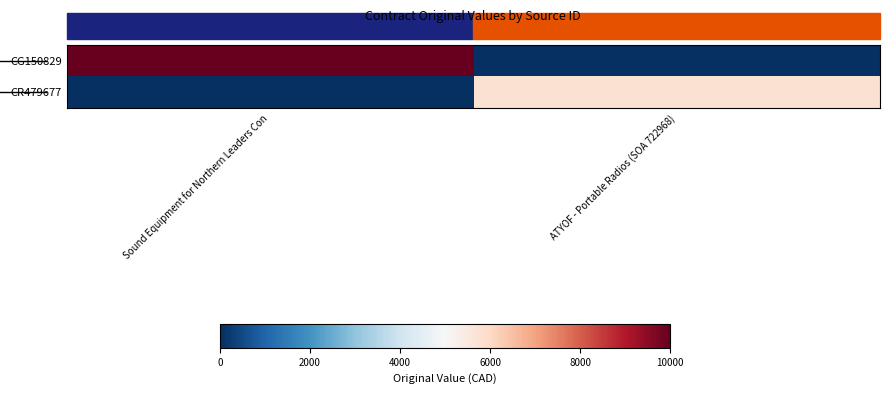

Which label corresponds to the largest value in the chart?

Sound Equipment for Northern Leaders Con